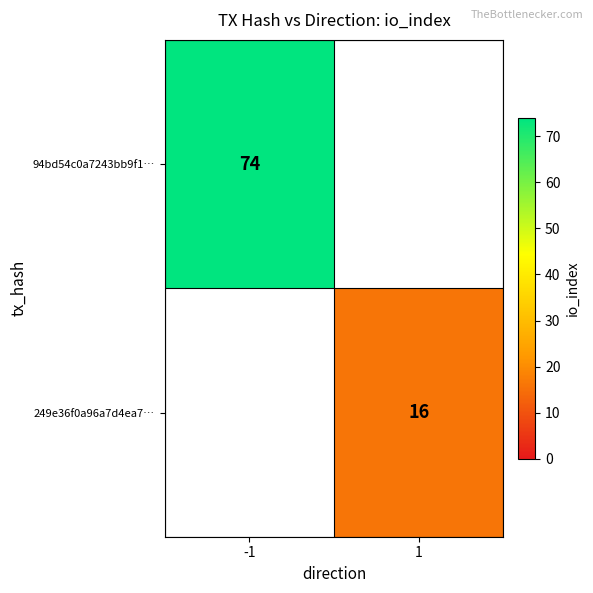

The 249e36f0a96a7d4ea7… series shows 9 at 1. True or false?

False